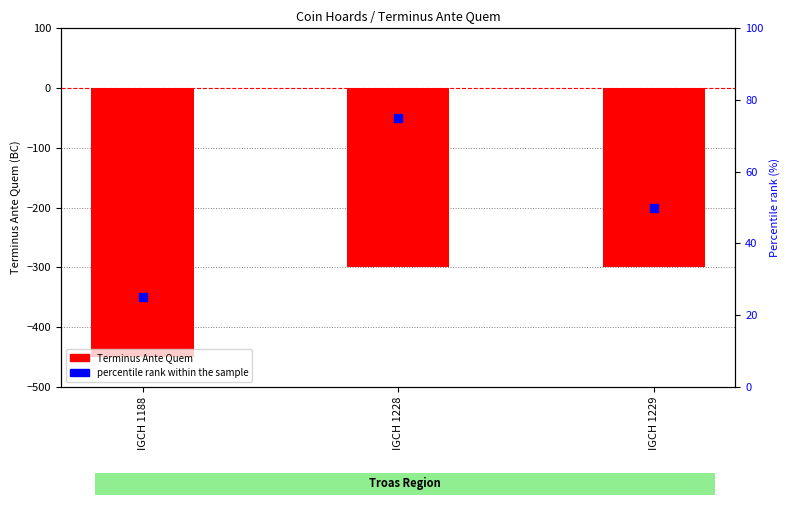

Which series has the widest spread of Y values?

Terminus Ante Quem